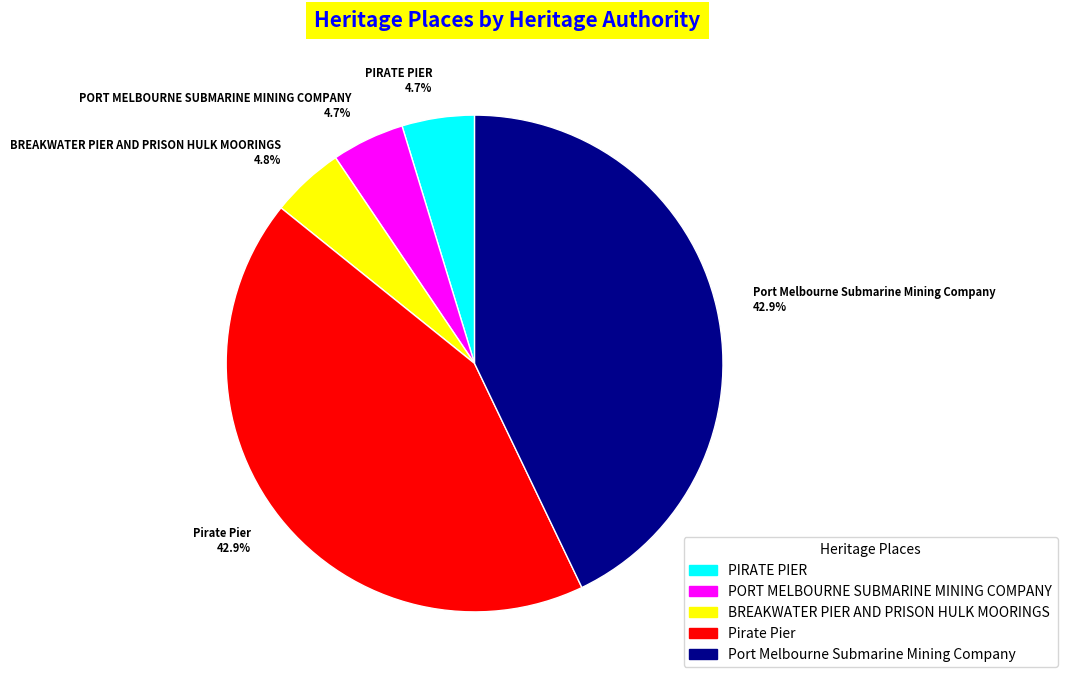

To the nearest percent, what is the difference between the Pirate Pier and BREAKWATER PIER AND PRISON HULK MOORINGS slice percentages?

38%